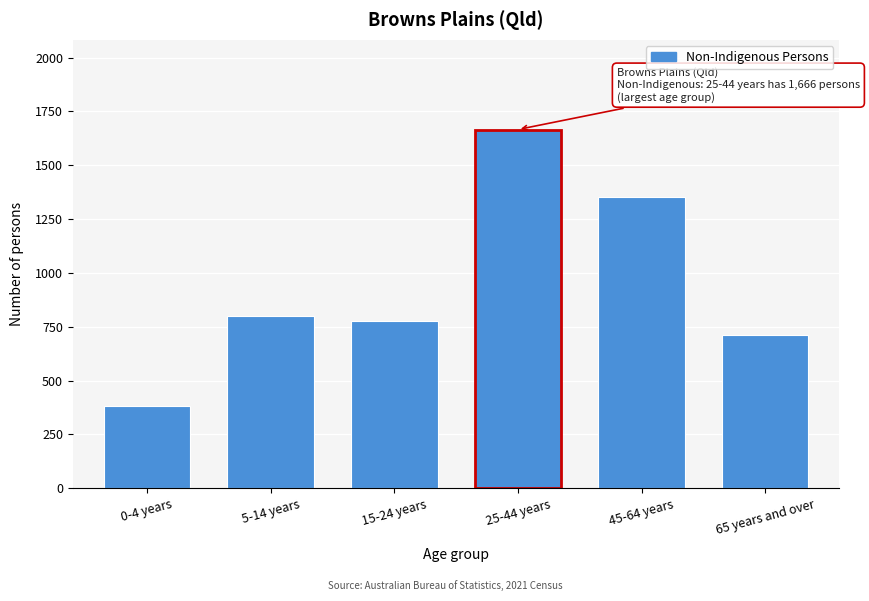

Reading left to right, transcribe all the data shown in this chart.

0-4 years=383	5-14 years=802	15-24 years=777	25-44 years=1666	45-64 years=1352	65 years and over=712